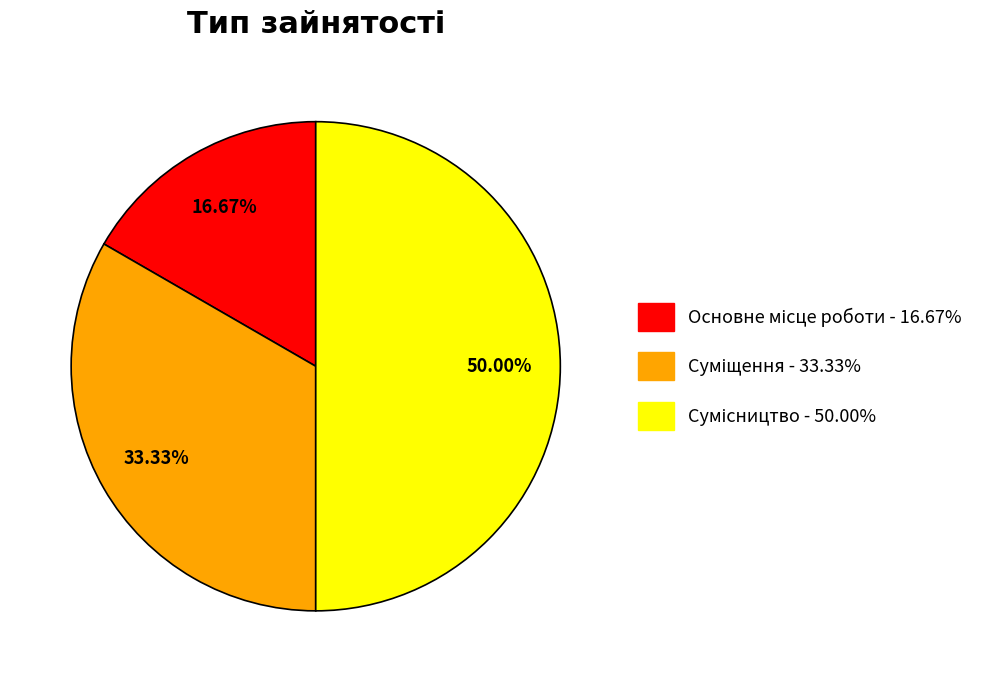

Which slice is the smallest?

Основне місце роботи